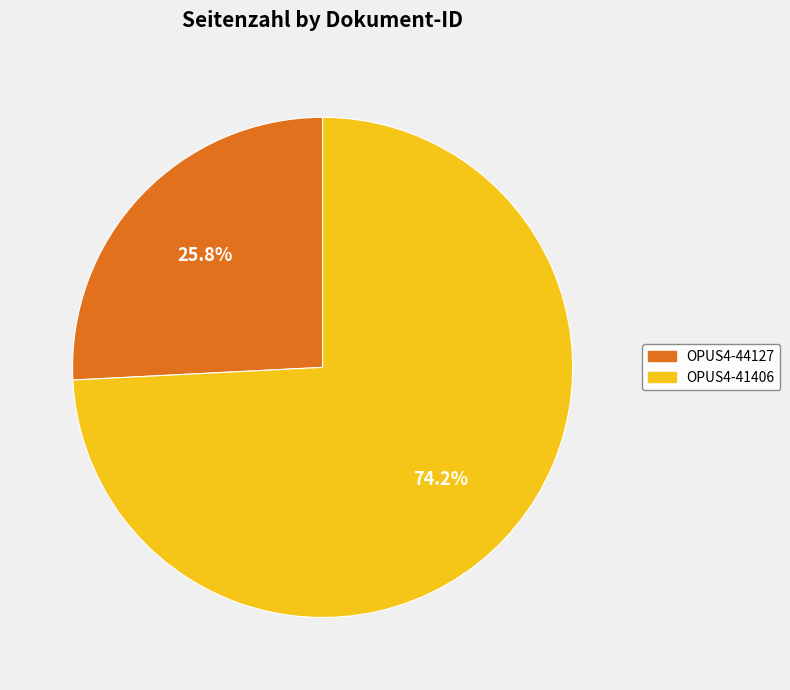

Does any single category account for the majority?

Yes